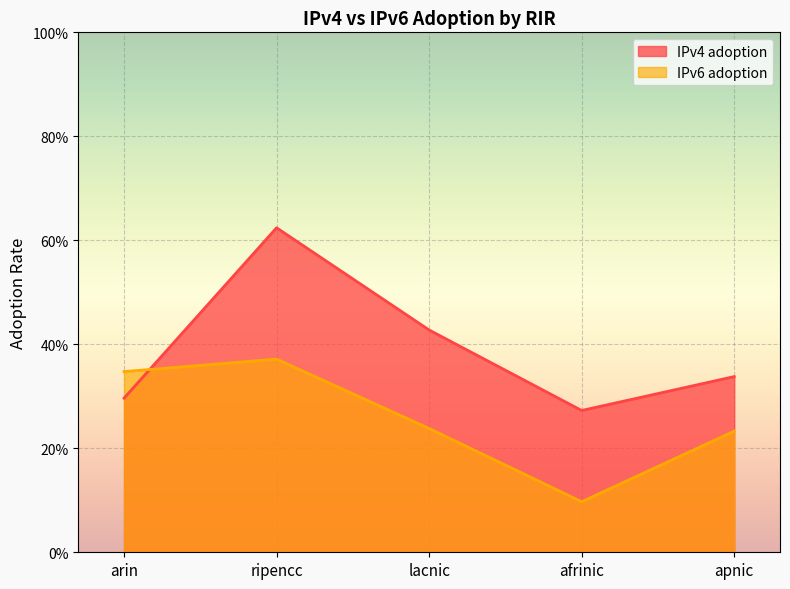

Which series has the largest total across all categories?

IPv4 adoption